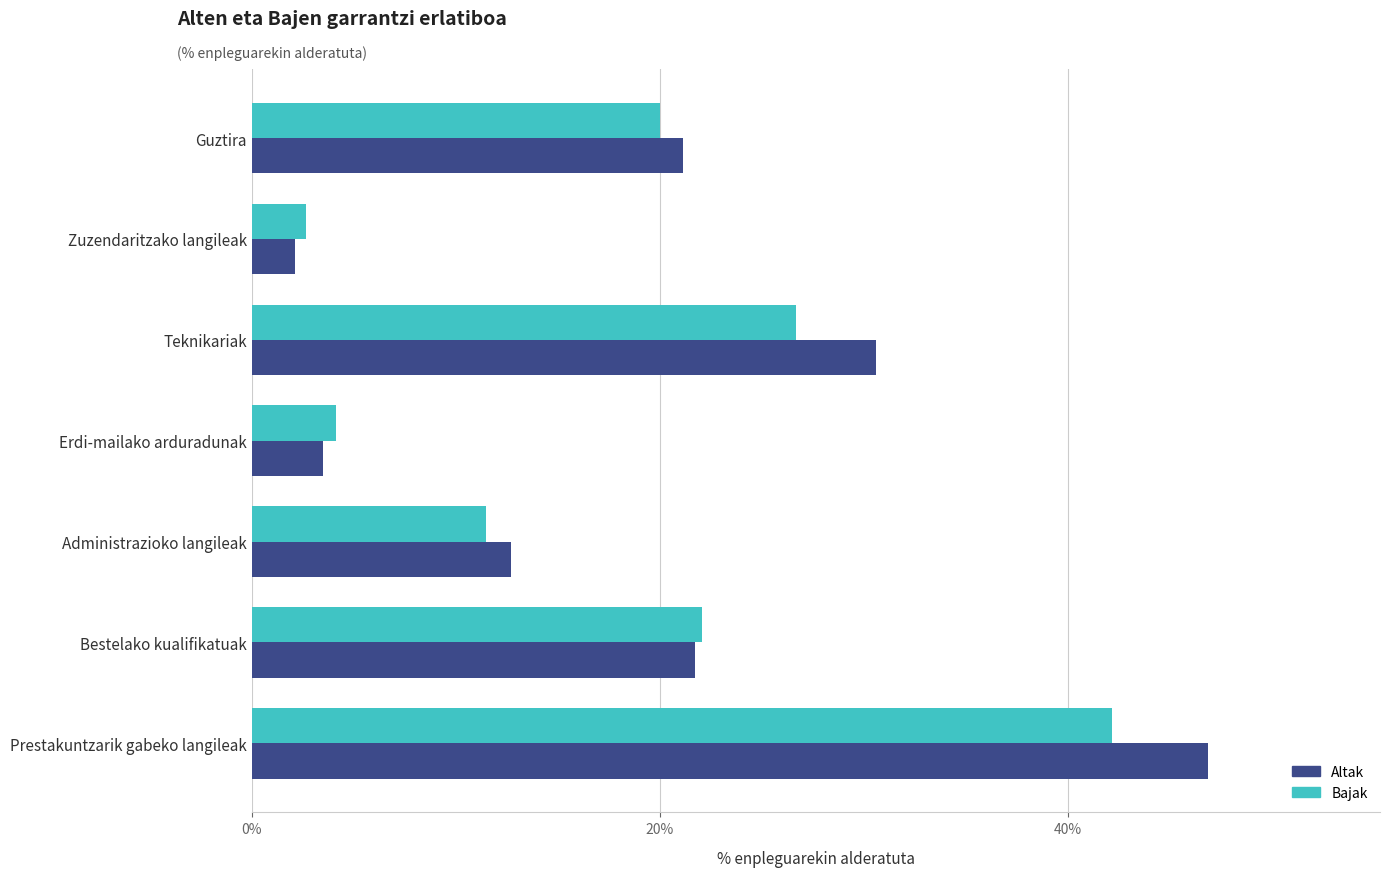

At which category is the sum across all series the highest?

Prestakuntzarik gabeko langileak